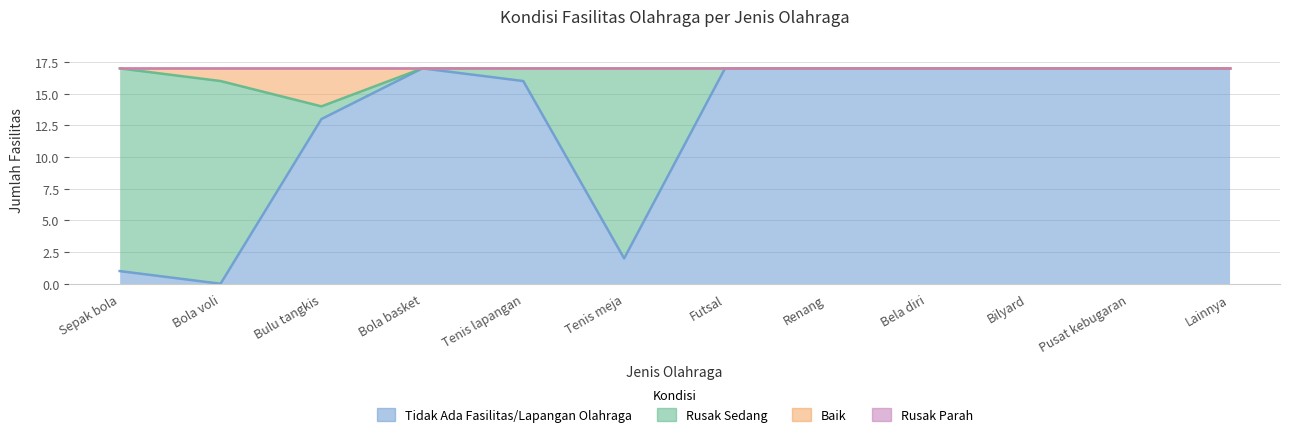

True or false: Tidak Ada Fasilitas/Lapangan Olahraga and Baik intersect in this chart.

False